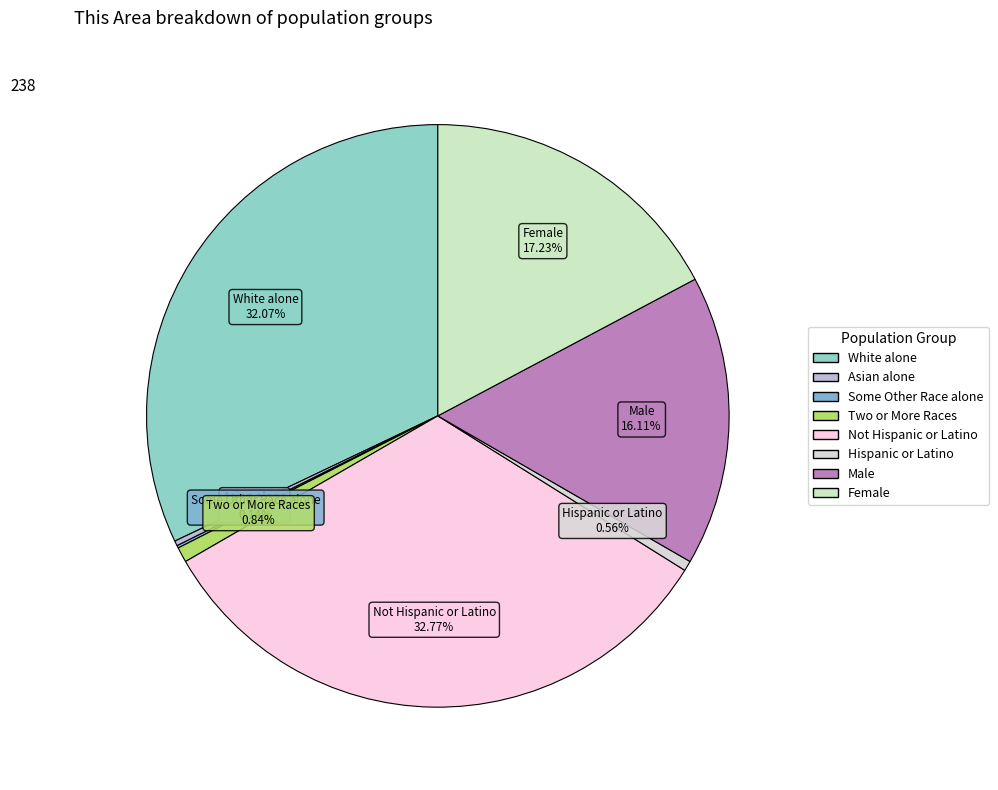

To the nearest percent, what is the difference between the largest and smallest slice percentages?

33%